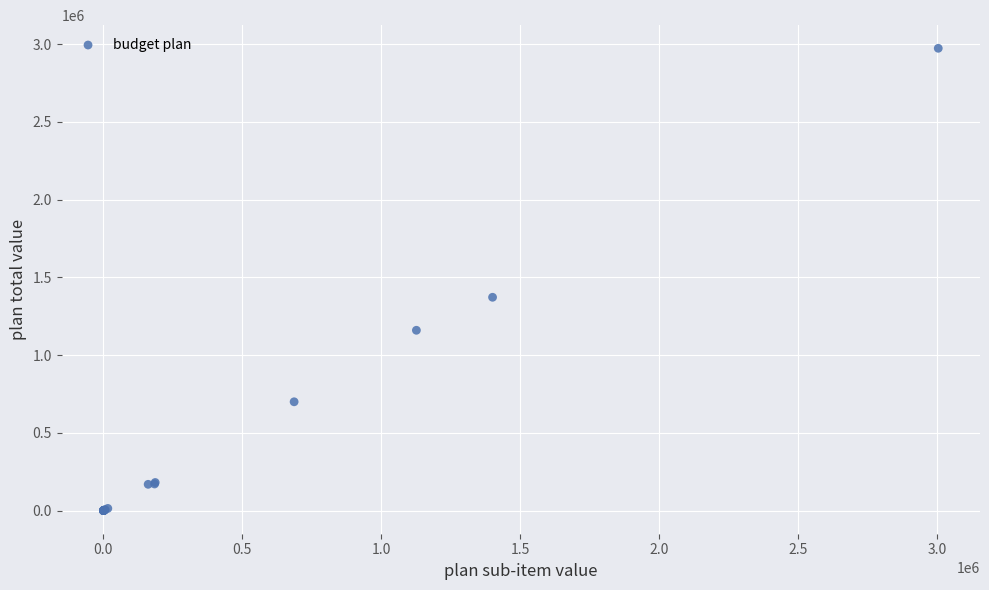

What Y value in the scatter plot is closest to 1486463?

1371802.8